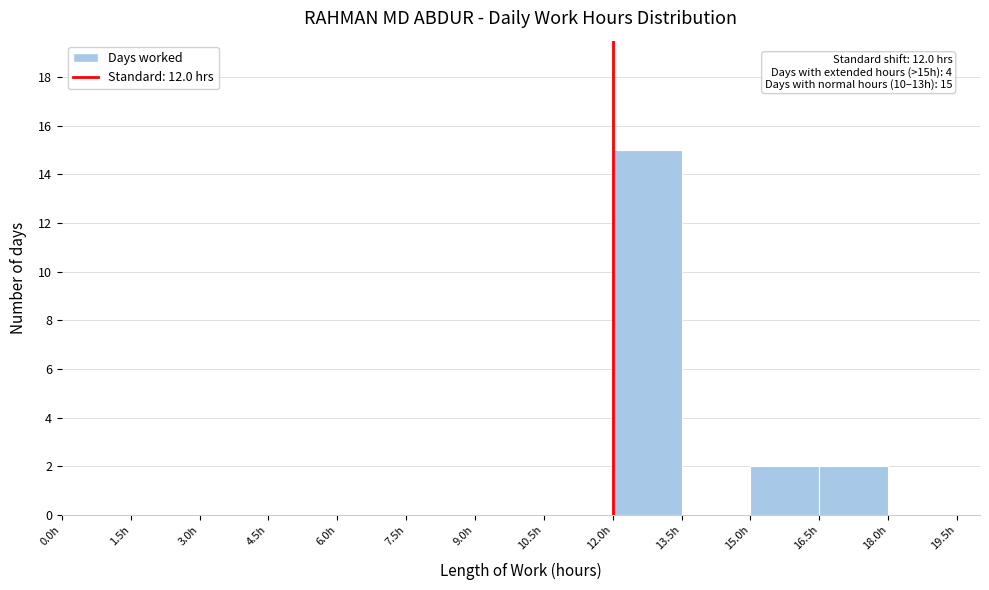

Over which range of the x-axis is the bar tallest?

12.0 to 13.5